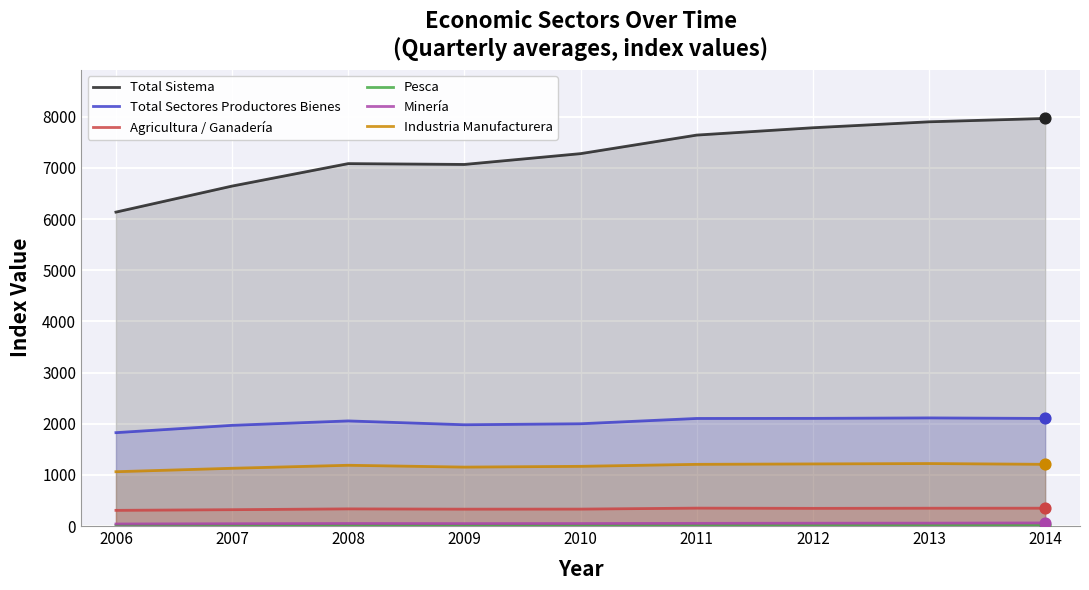

At how many categories does at least one series exceed 4345?

9